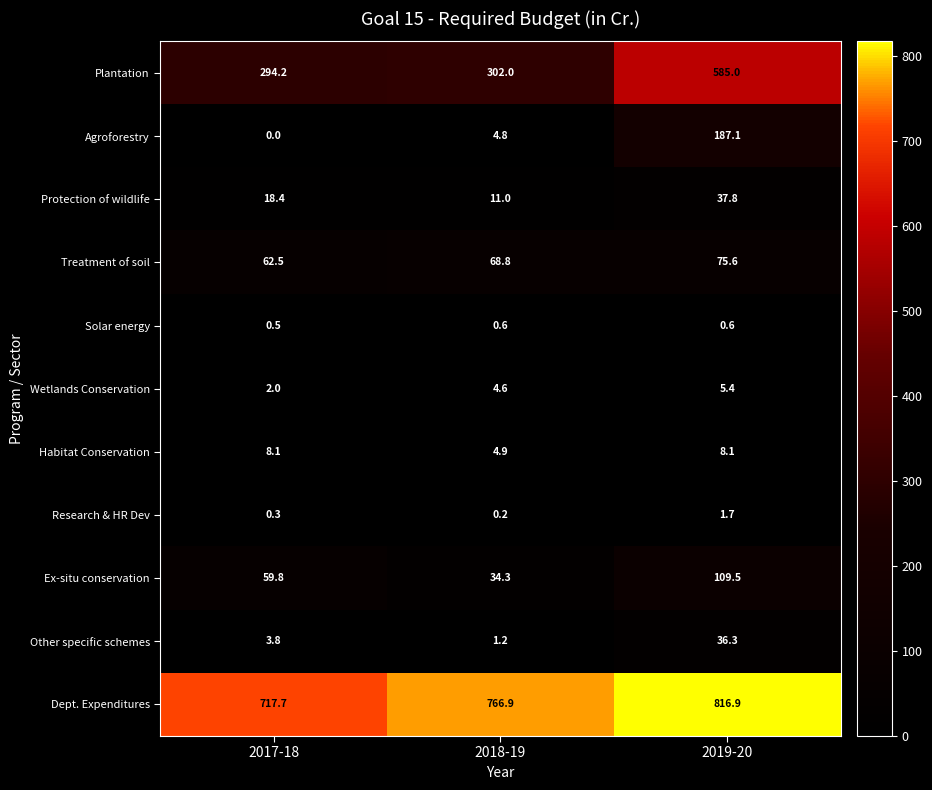

What is the difference between the highest and lowest values at 2019-20?

816.3